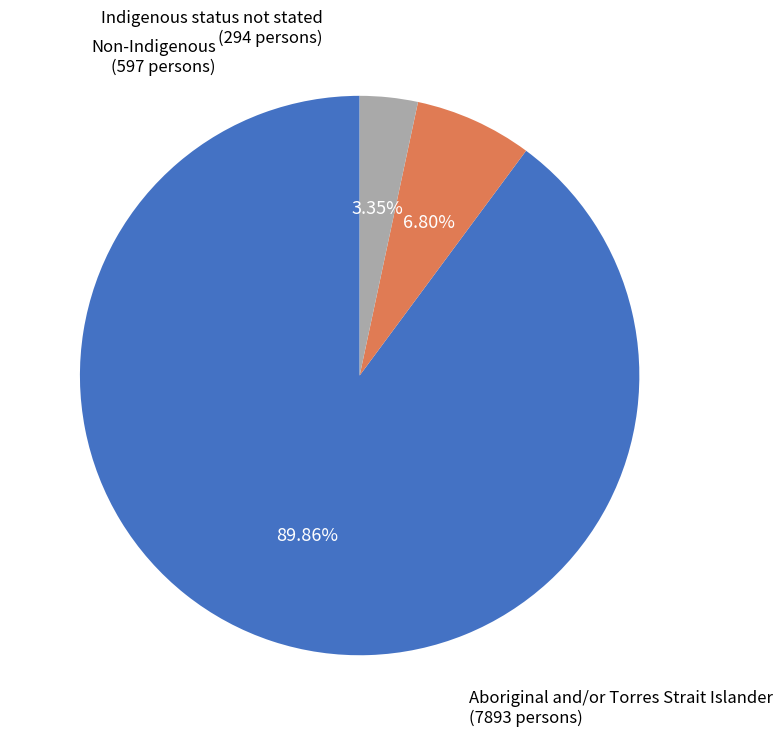

Is there any slice that represents more than half of the pie?

Yes